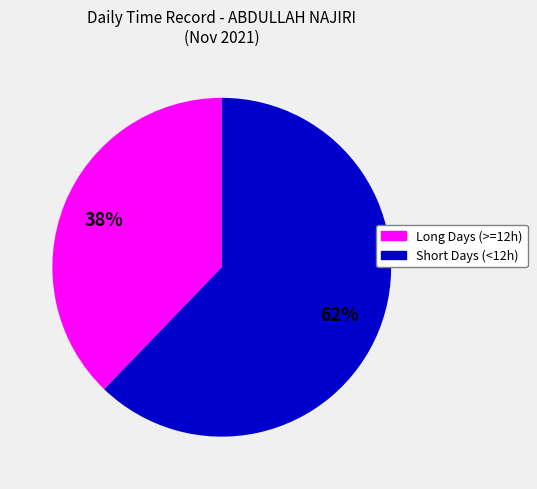

To the nearest percent, what is the difference between the largest and smallest slice percentages?

24%